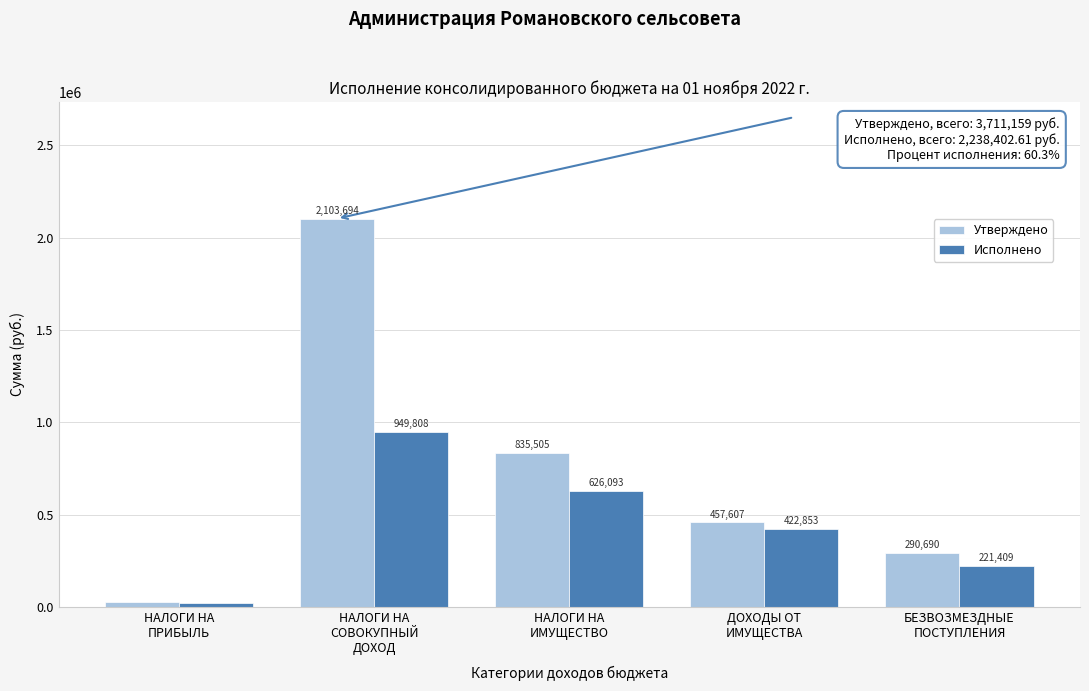

What is the sum of all Утверждено values?

3711159.0